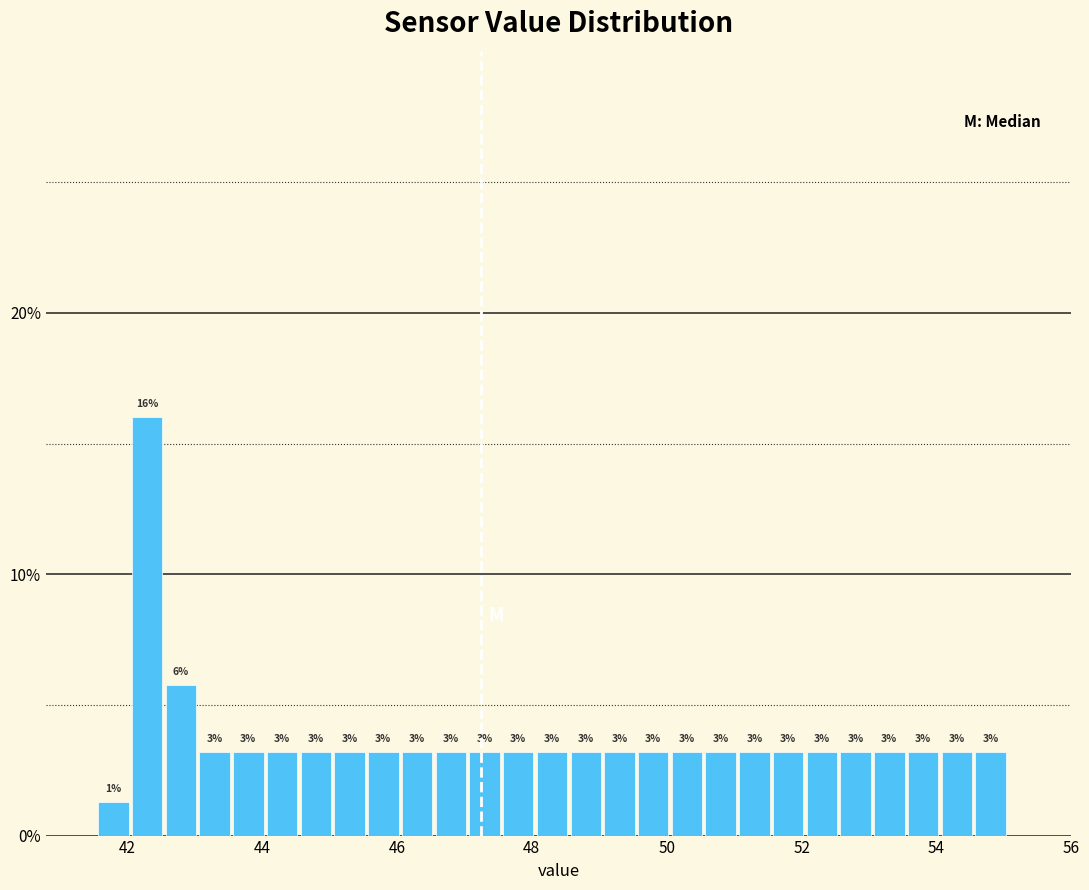

Read against the x-axis, roughly where is the centre of the tallest bar?

42.4